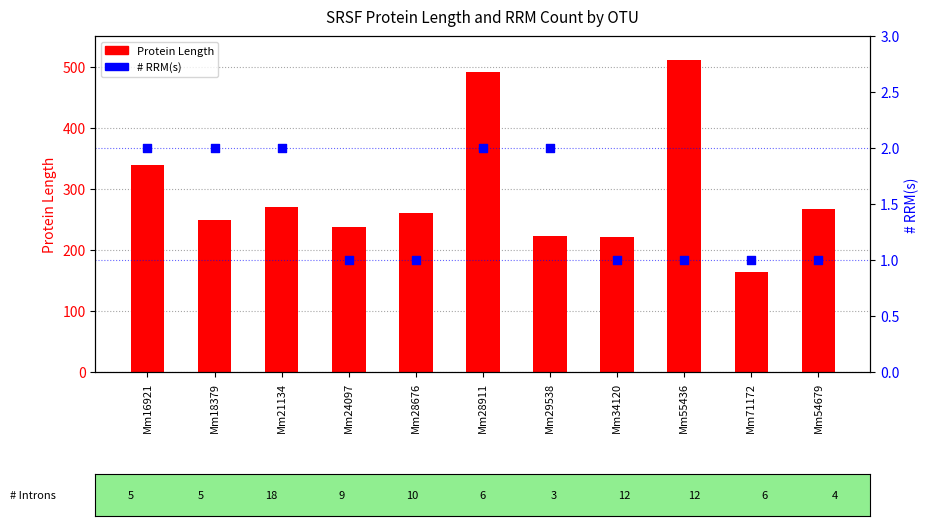

What are all the series names shown in the legend?

Protein Length, # RRM(s)